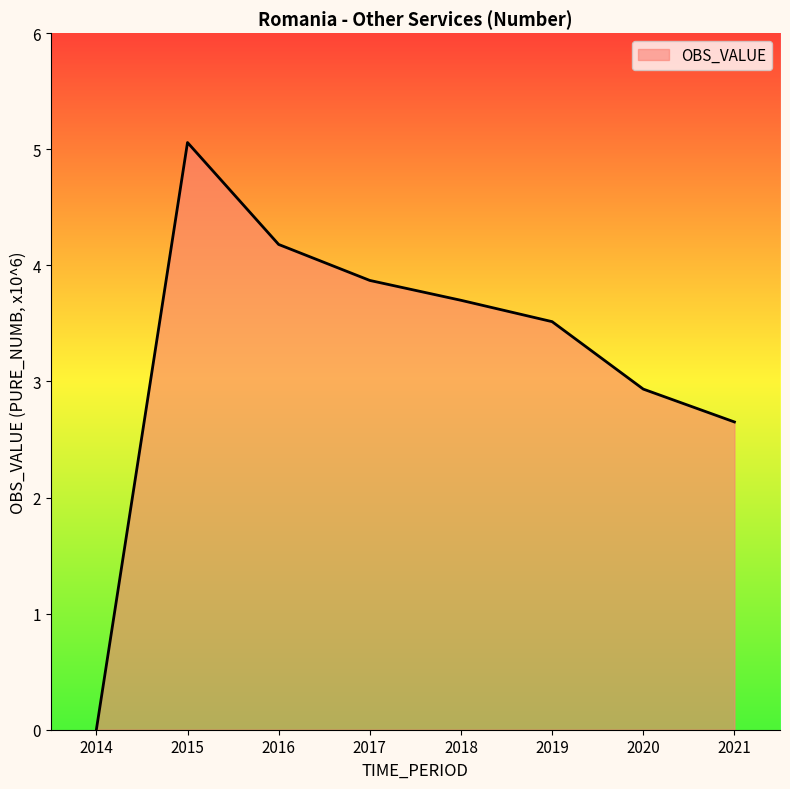

Where is the data nearest to the value 2?

2021